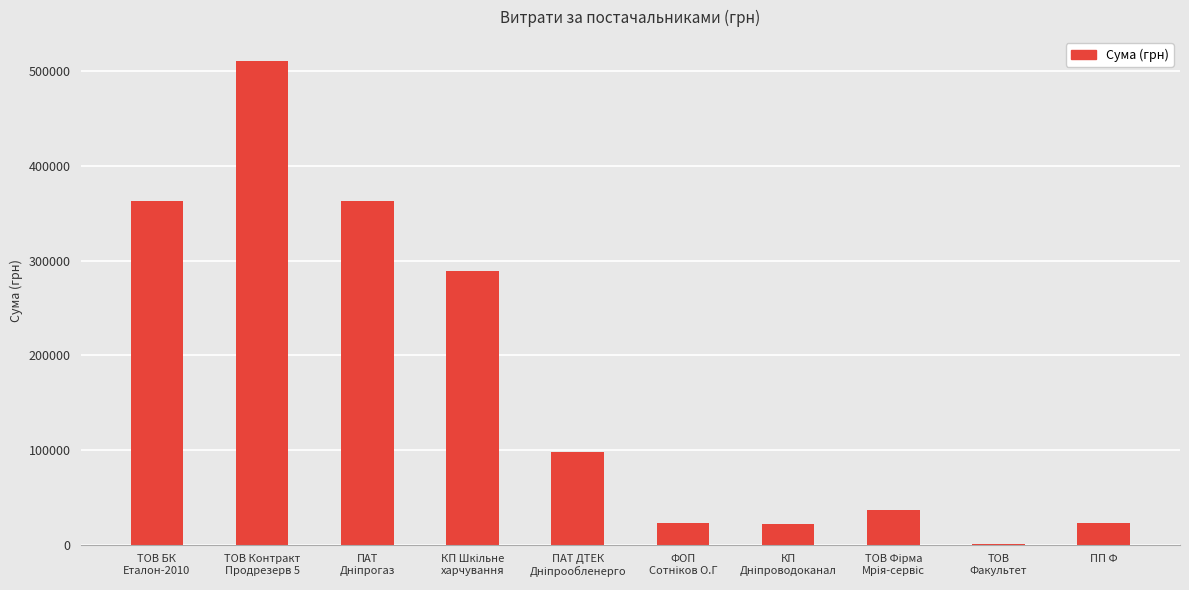

What is the sum of all values?

1727276.6